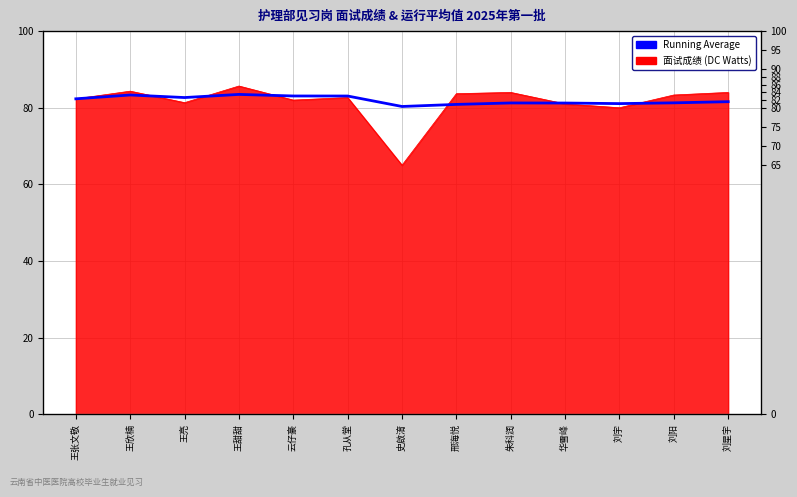

What is the average value?

82.0